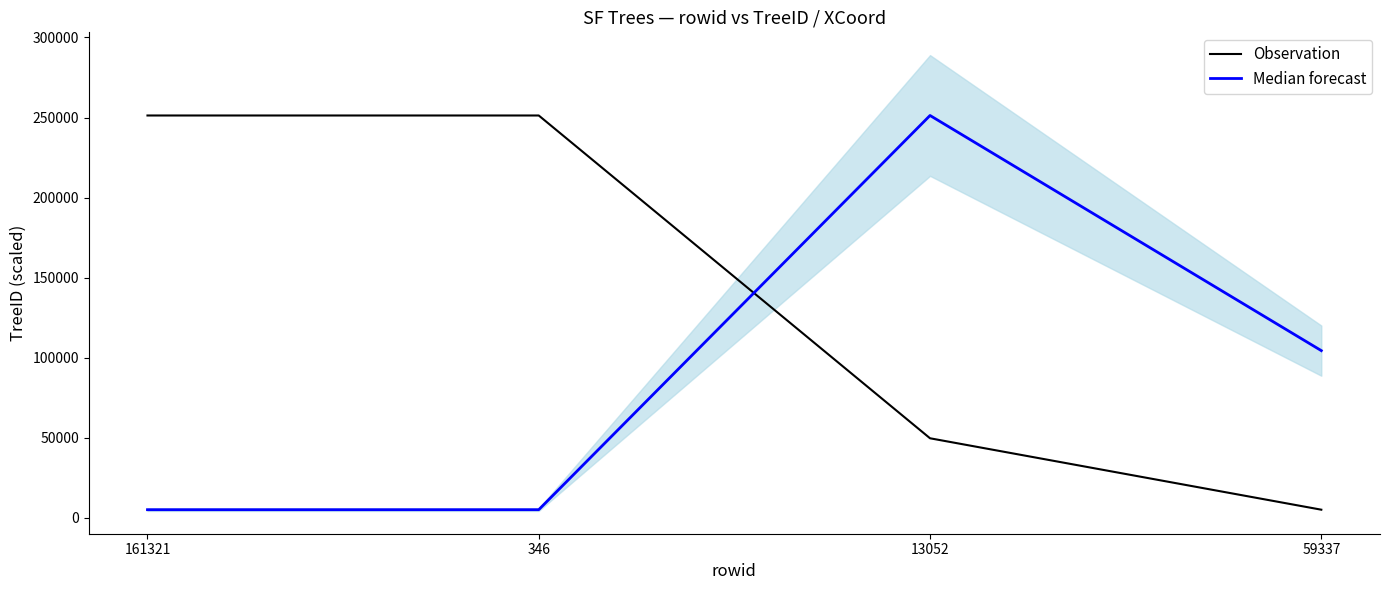

Which series has the largest total across all categories?

Observation